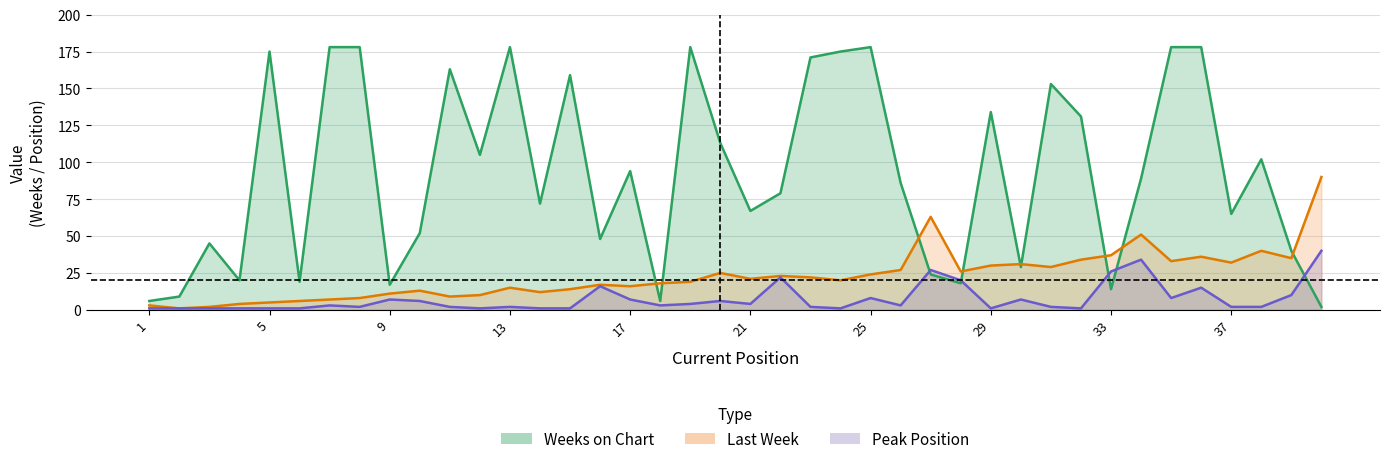

At which category does Peak Position reach its first local peak?

7